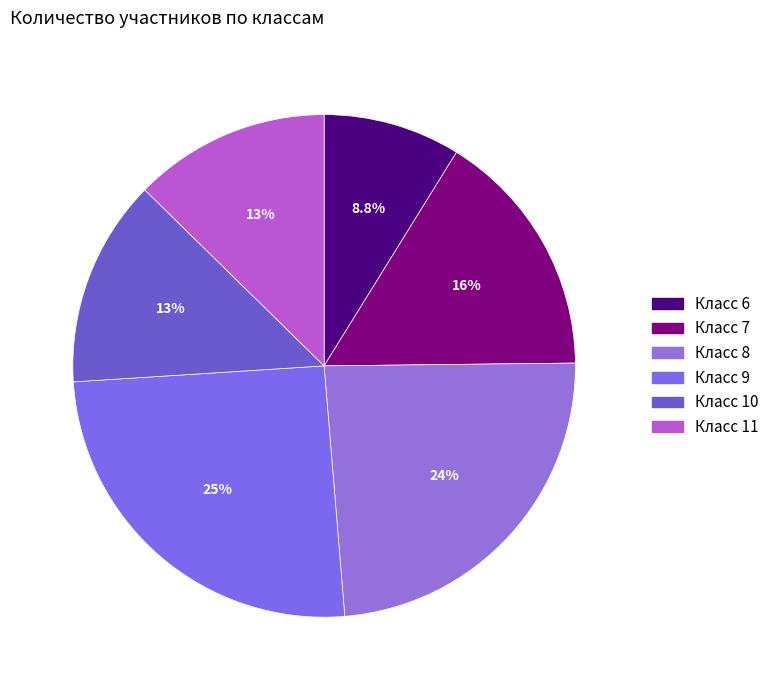

Which category has the biggest portion of the pie?

Класс 9